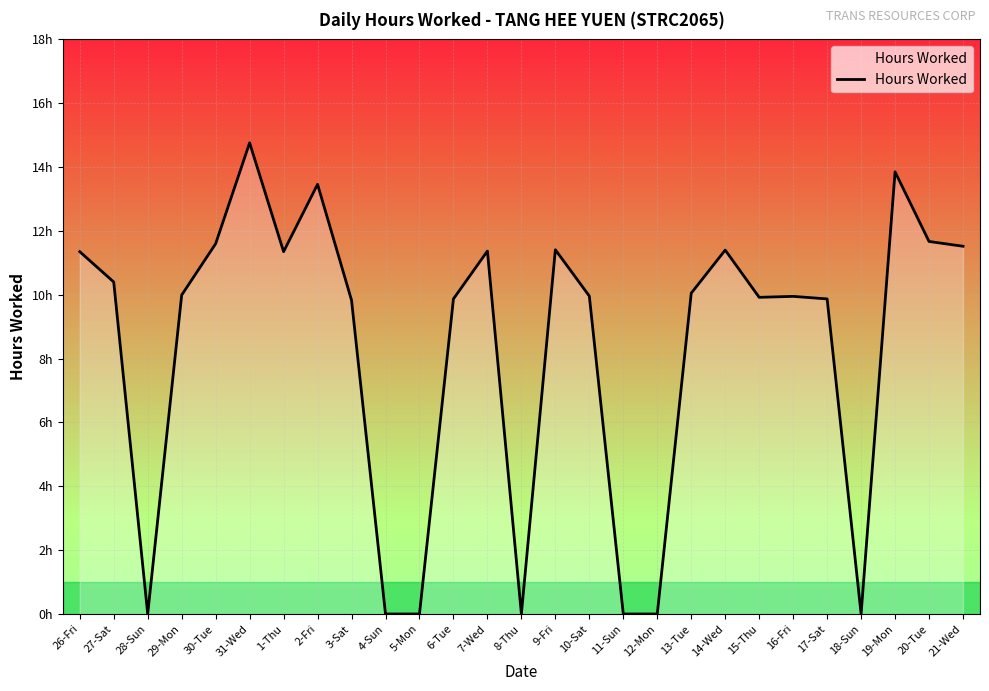

Does the chart have visible grid lines?

Yes